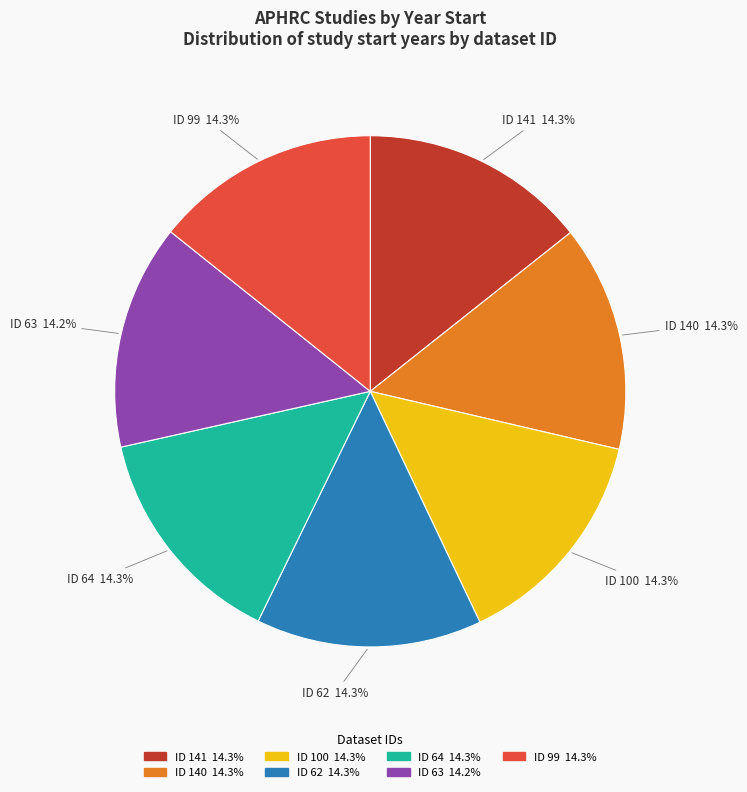

Approximately how many times larger is the value at ID 99 compared to ID 141?

1.0